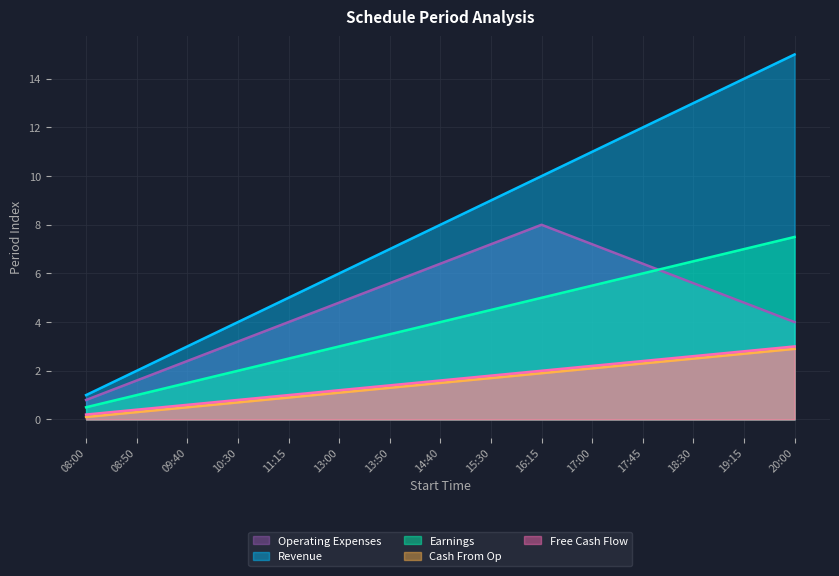

True or false: Operating Expenses has more than 0 interior local peaks.

True